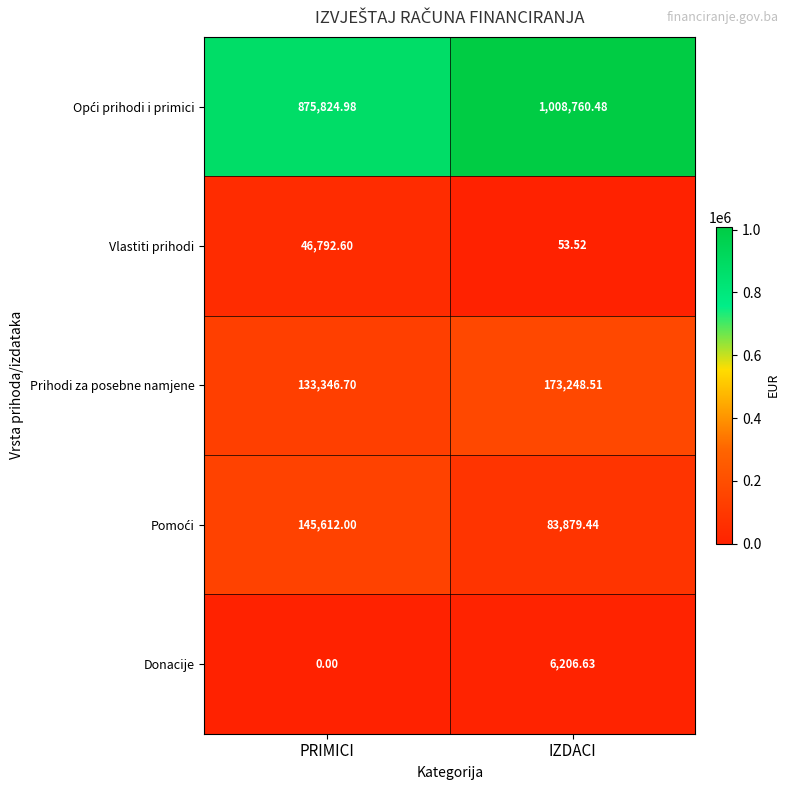

Which label corresponds to the largest value in the chart?

IZDACI